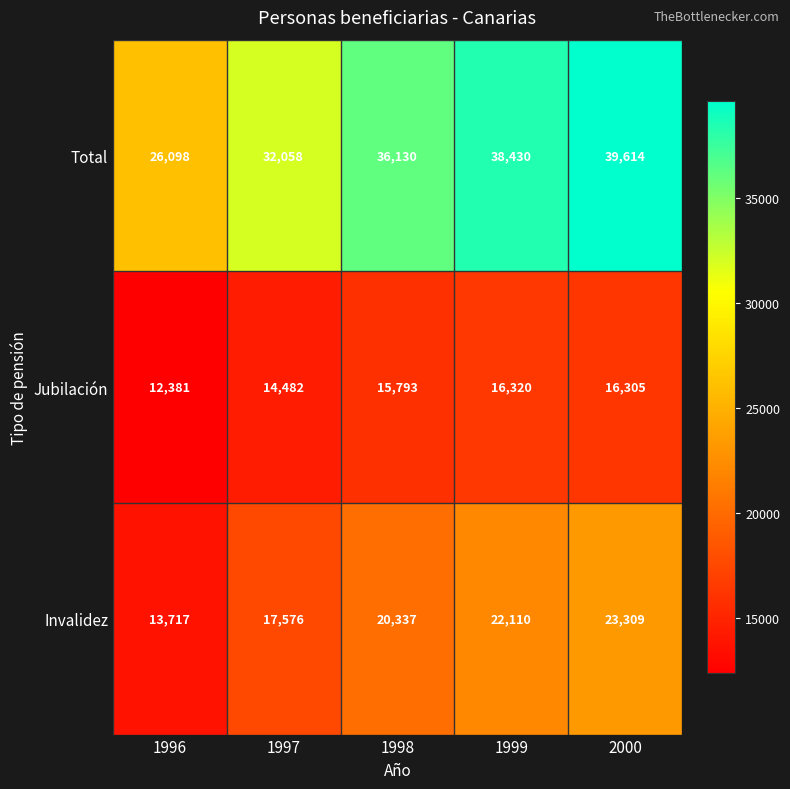

What is the average value of the Total series?

34466